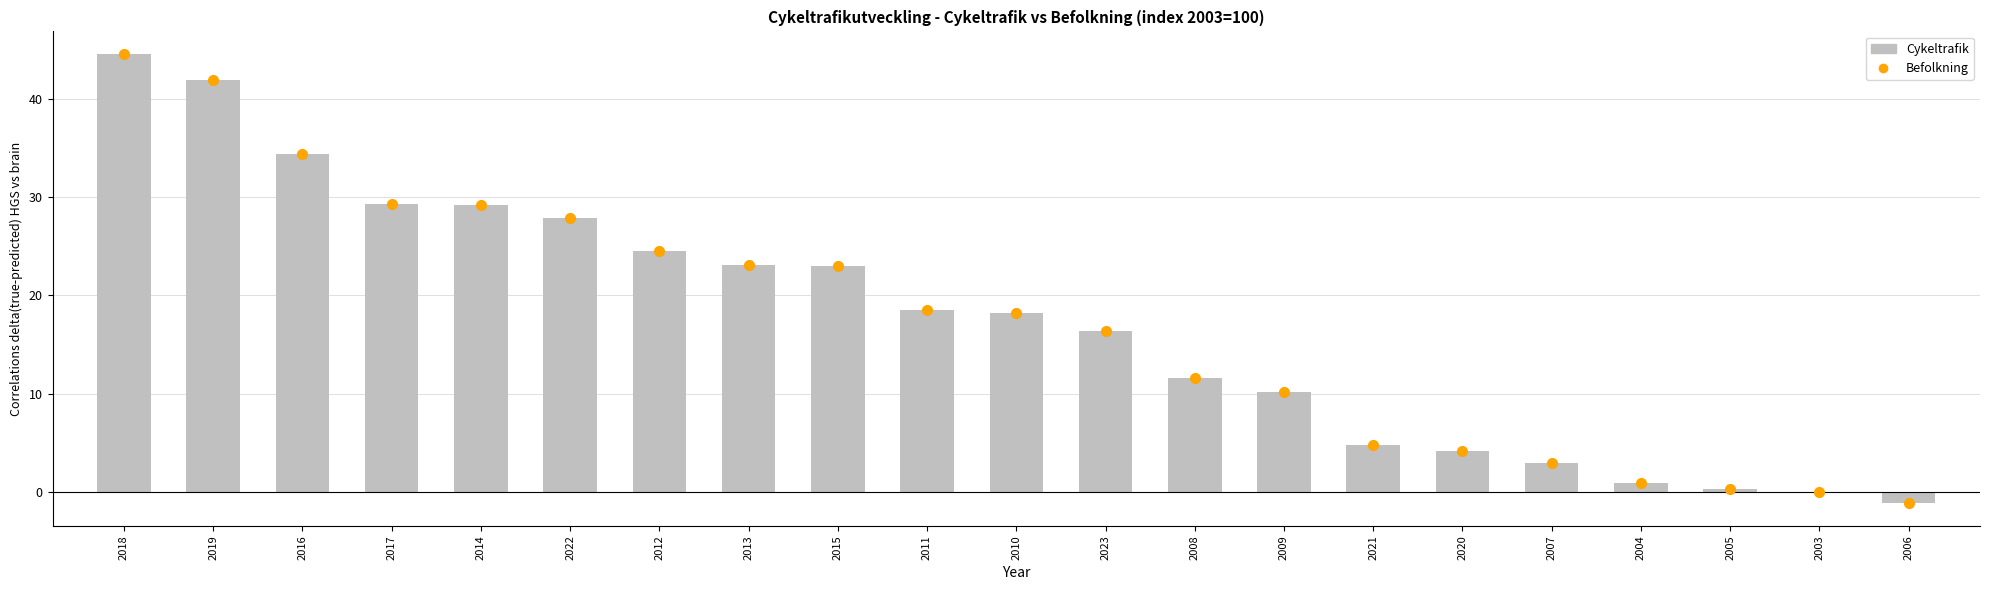

How many categories are shown in the chart?

21